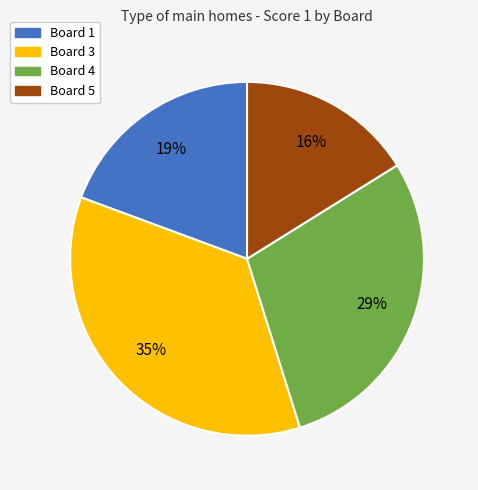

How many segments does this pie chart have?

4